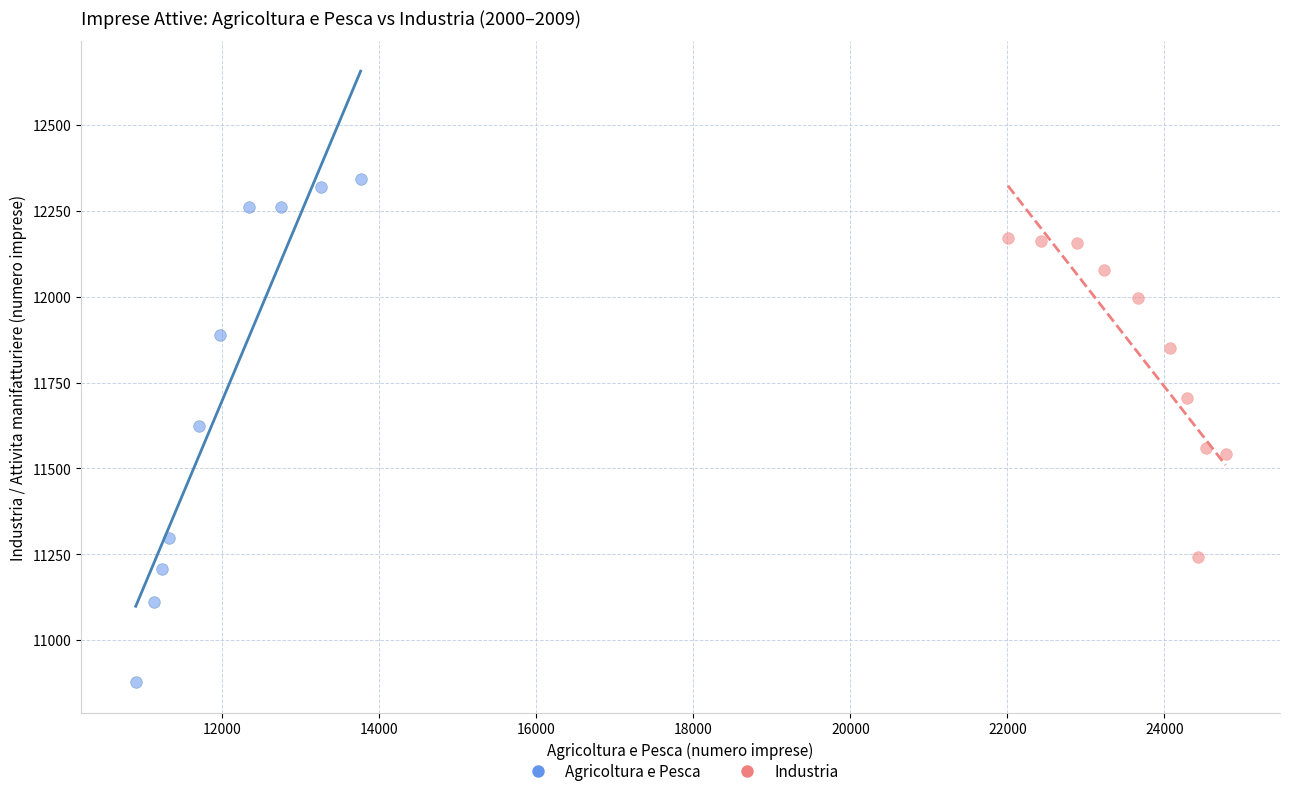

What are all the series names shown in the legend?

Agricoltura e Pesca, Industria